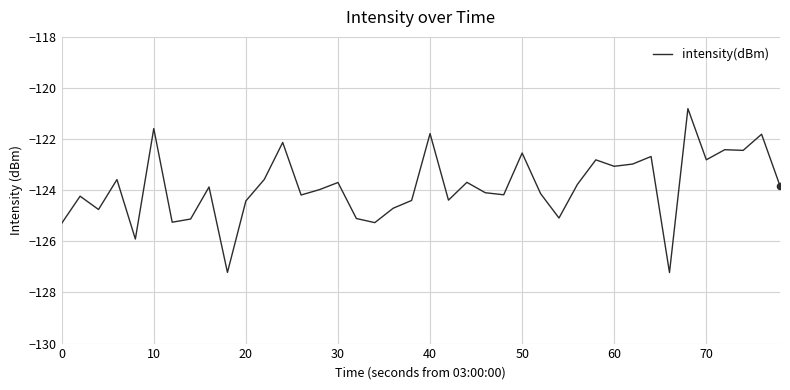

What is the minimum value shown in the chart?

-127.2